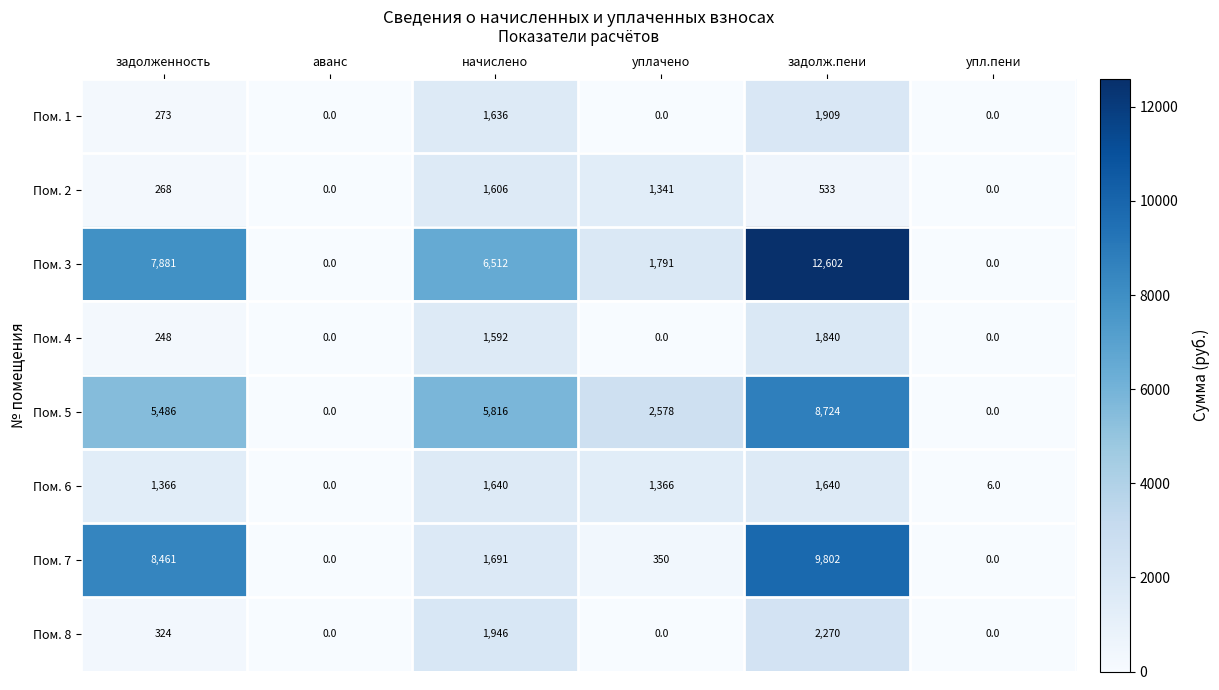

Between задолж.пени and упл.пени, which series saw the biggest shift?

Пом. 3